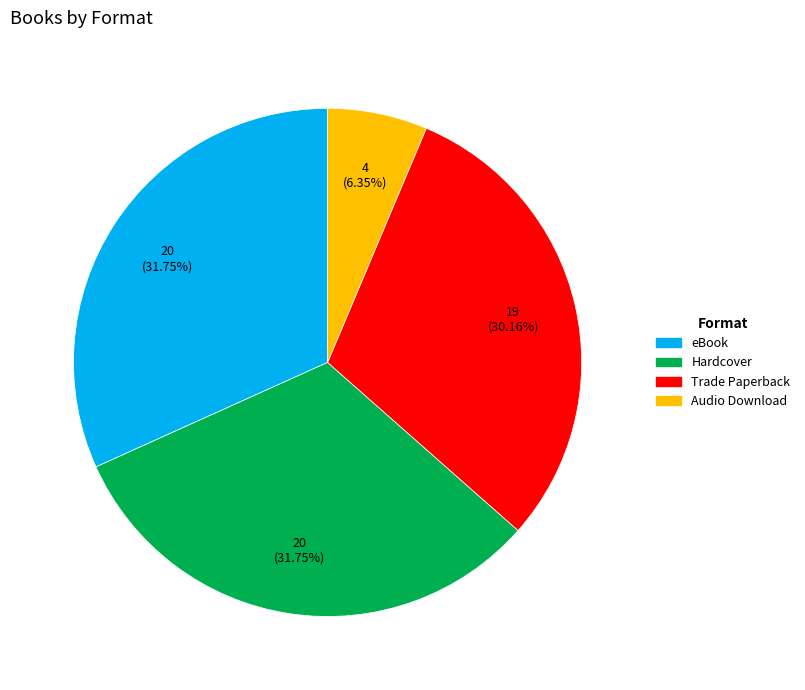

To the nearest percent, what is the average slice percentage?

25%